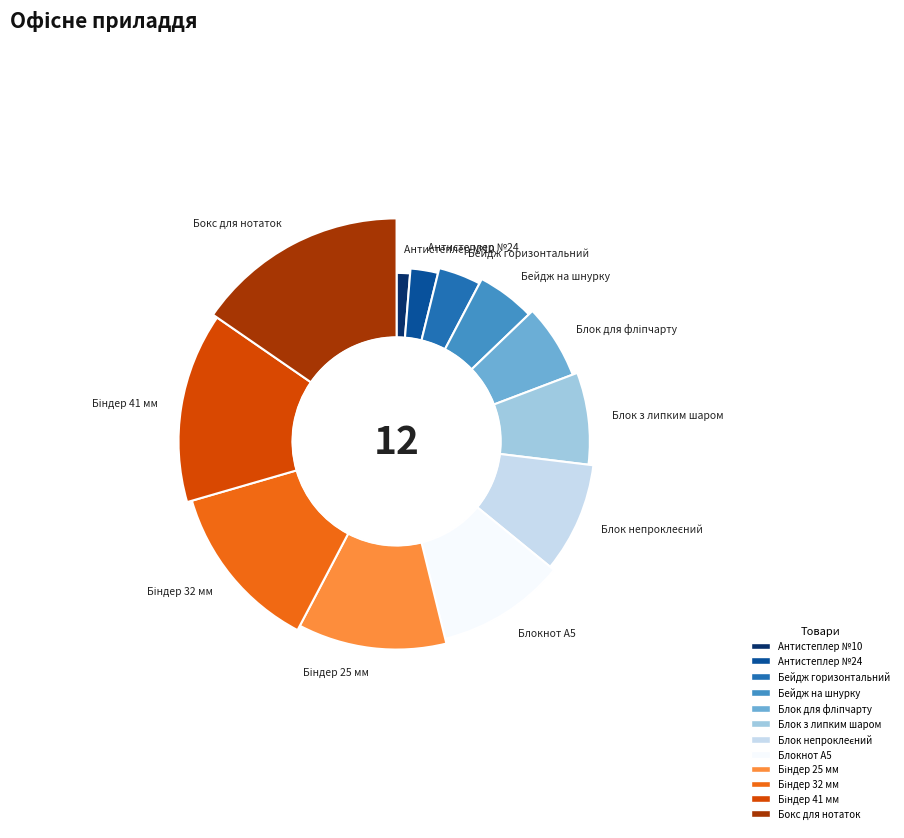

The Бейдж горизонтальний slice represents 1% of the pie. True or false?

False